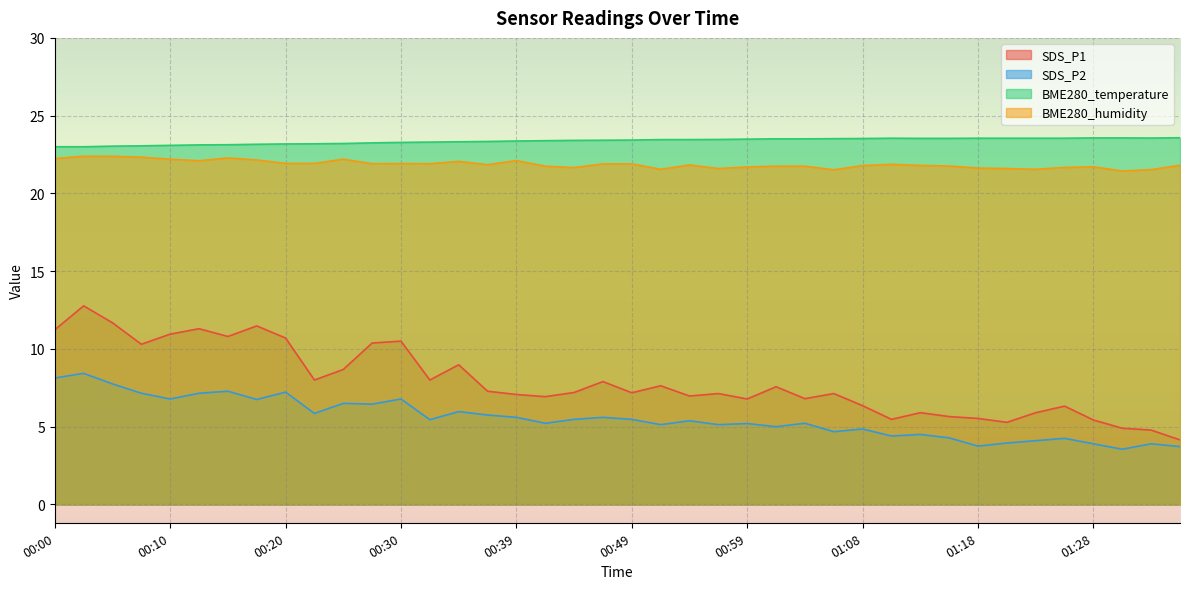

What is the average value of the BME280_temperature series?

23.4